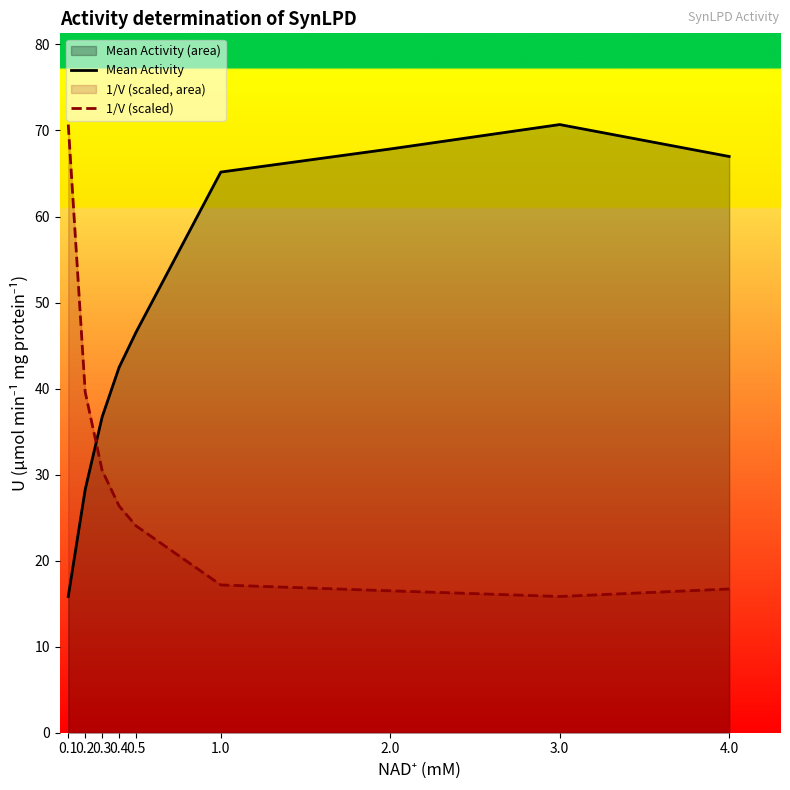

What is the sum of all Mean Activity values?

440.5